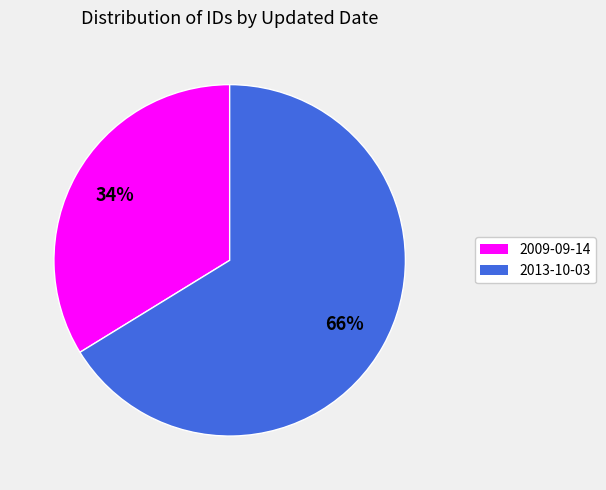

To the nearest percent, what is the difference between the 2009-09-14 and 2013-10-03 slice percentages?

32%